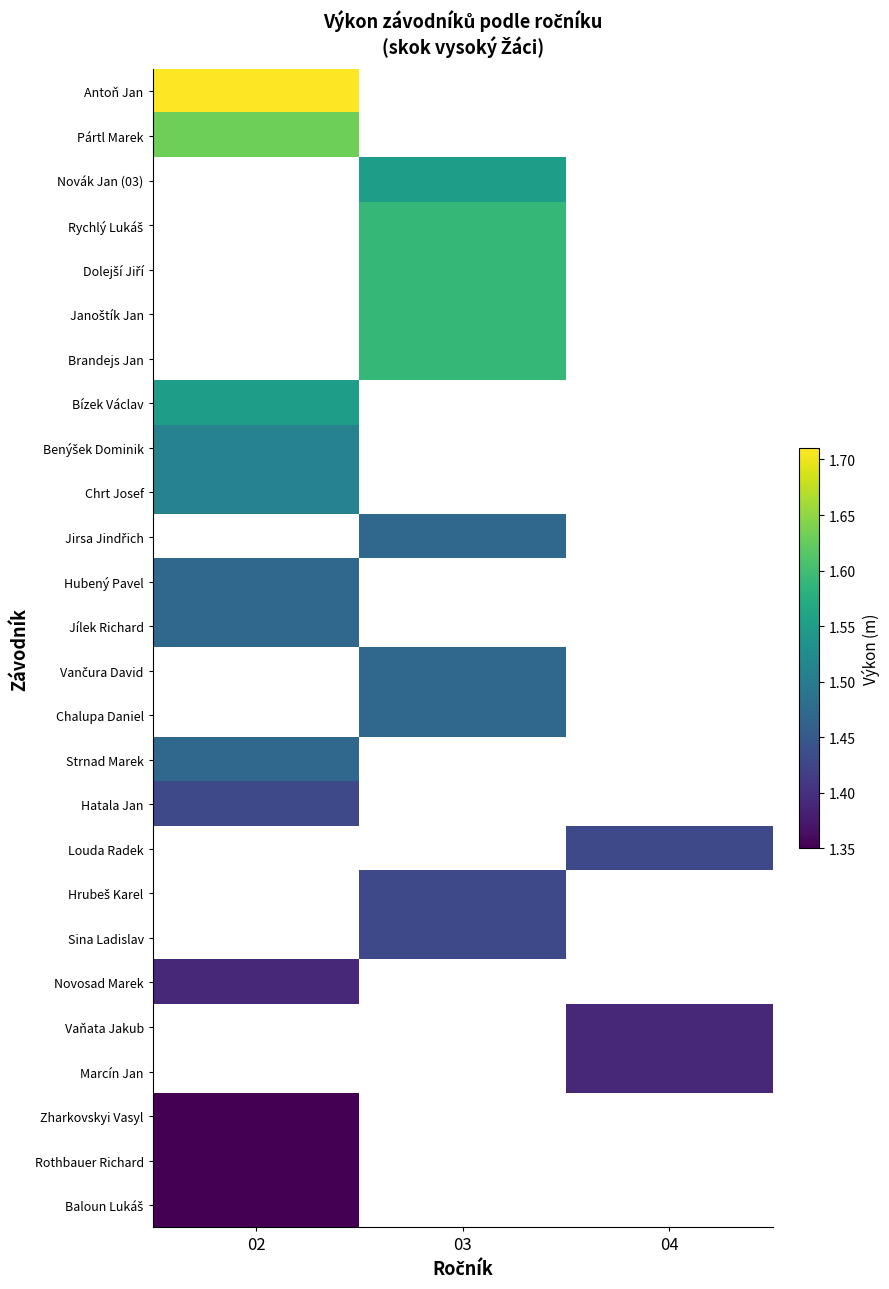

At how many categories does at least one series exceed 1?

3